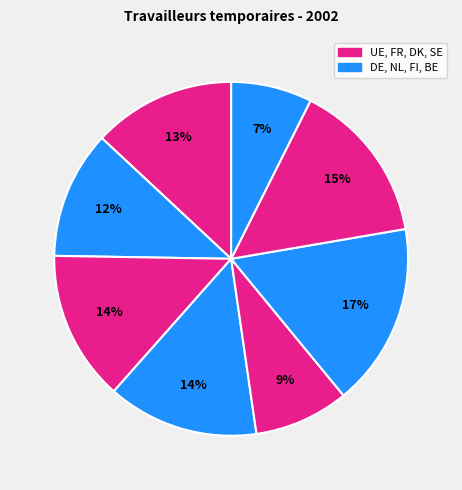

Does any single category account for the majority?

No